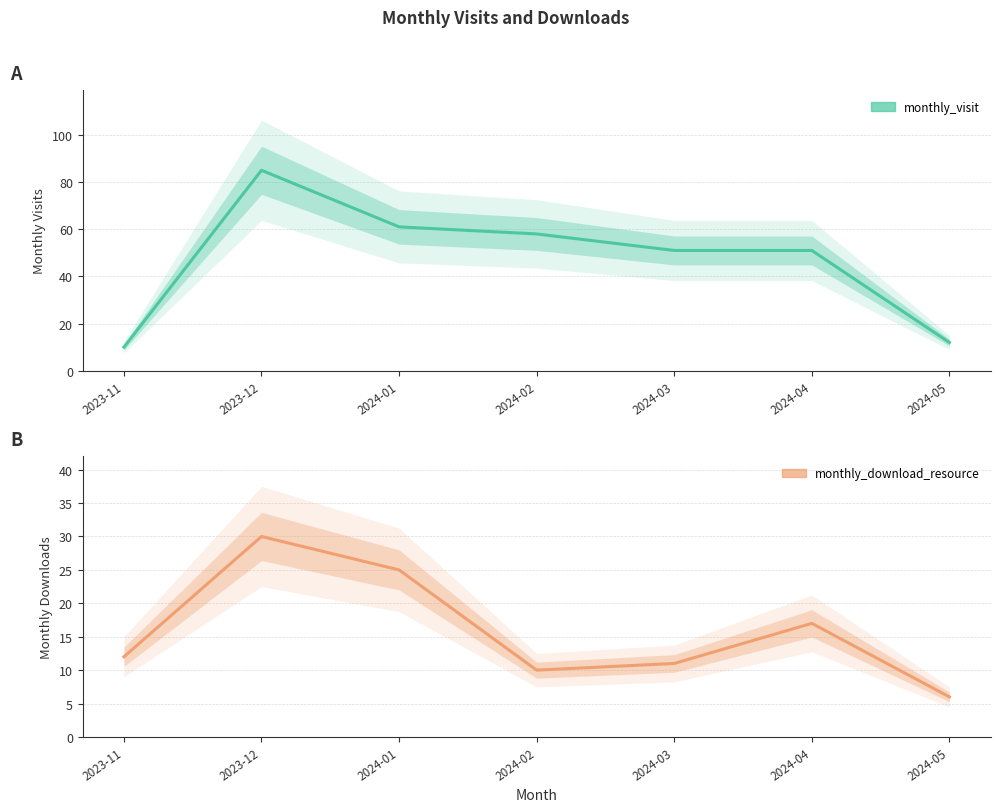

At how many categories does at least one series exceed 78?

1